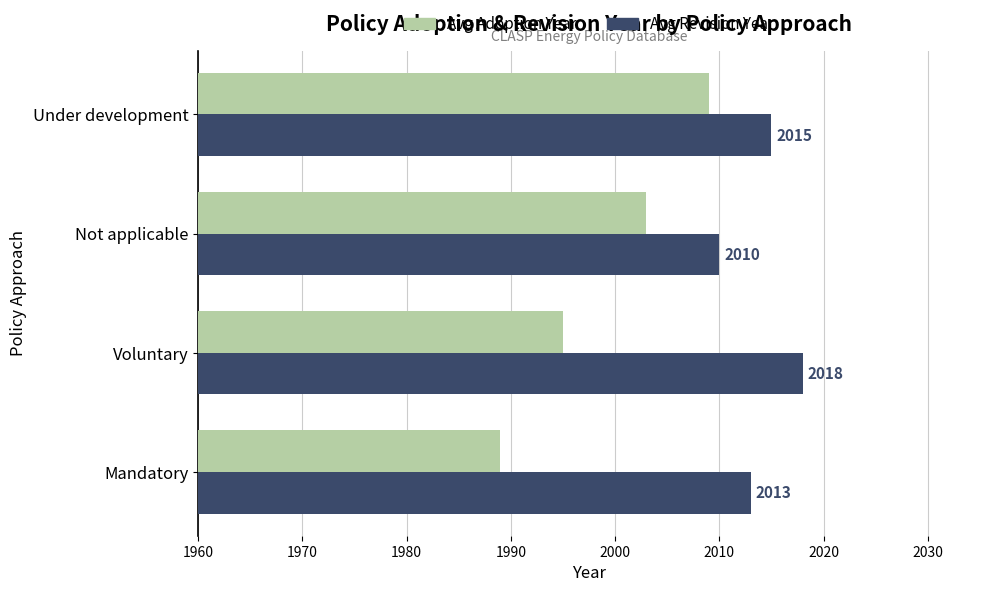

Rank the series by their maximum value, from highest to lowest.

Avg Revision Year, Avg Adoption Year